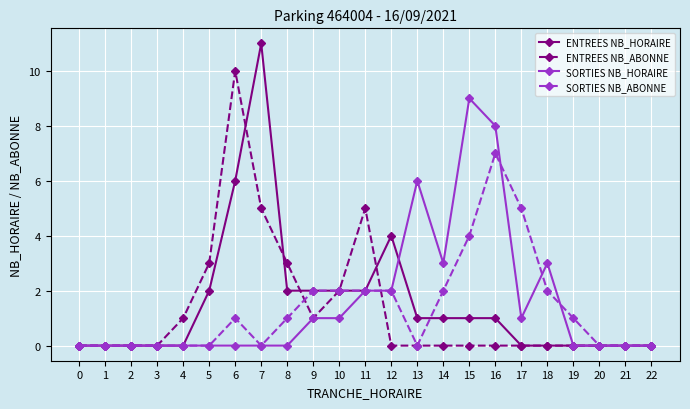

True or false: ENTREES NB_ABONNE and ENTREES NB_HORAIRE cross at least once.

True